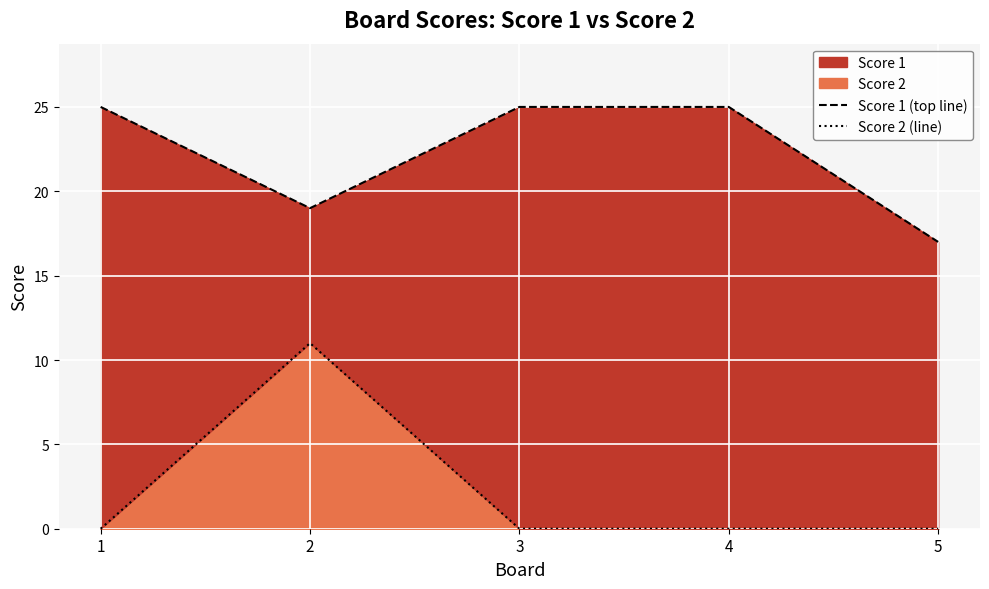

How many lines are shown in the chart?

2